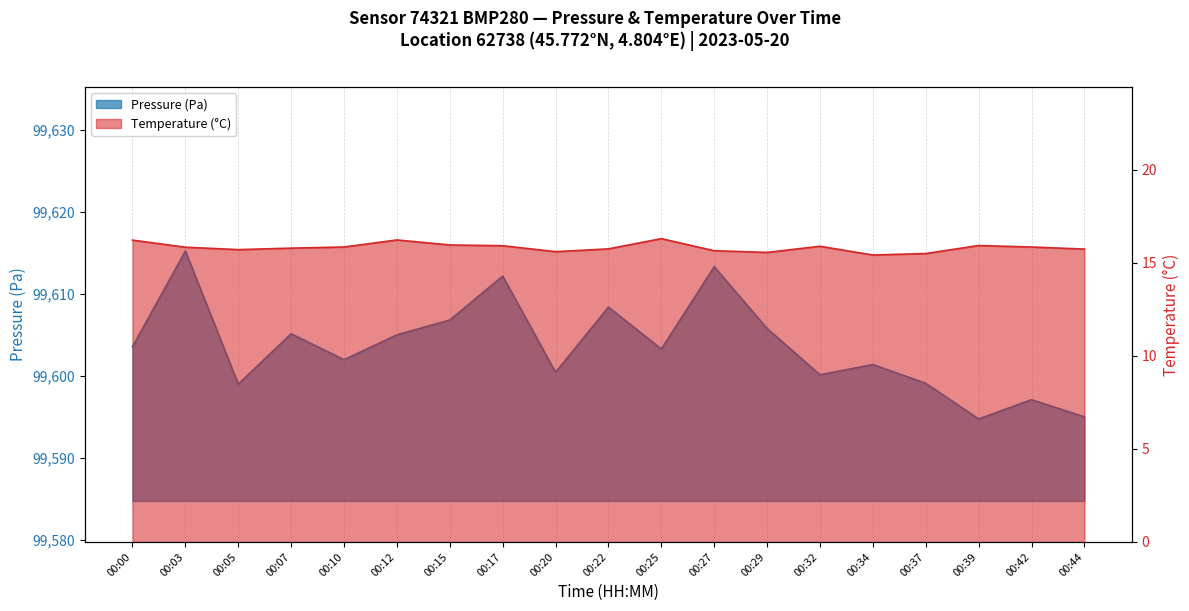

Reading right to left, transcribe all the data shown in this chart.

pressure: 99595.0	99597.1	99594.8	99599.1	99601.4	99600.1	99605.8	99613.3	99603.3	99608.4	99600.4	99612.2	99606.8	99605.0	99602.0	99605.1	99599.0	99615.2	99603.6
temperature: 15.7	15.8	15.9	15.5	15.4	15.9	15.6	15.7	16.3	15.8	15.6	15.9	16.0	16.2	15.8	15.8	15.7	15.8	16.2